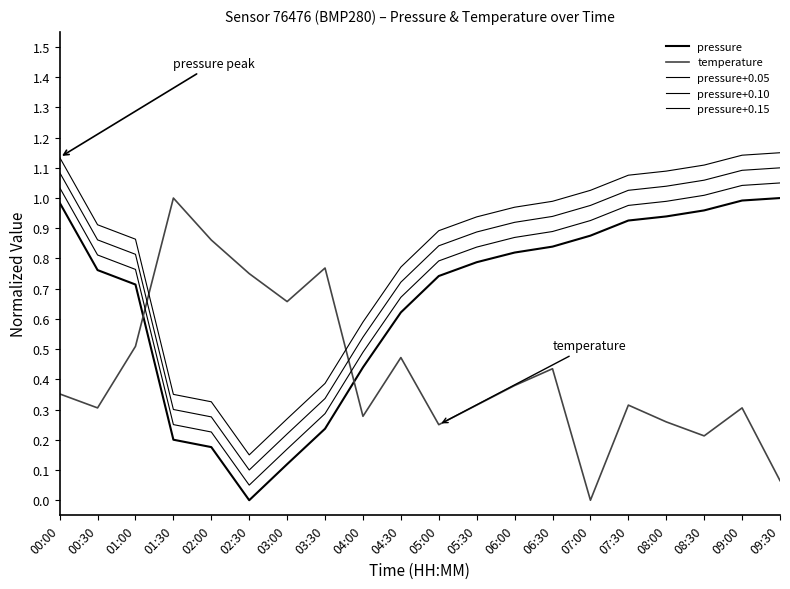

What is the difference between the highest and lowest values at 00:30?

0.6